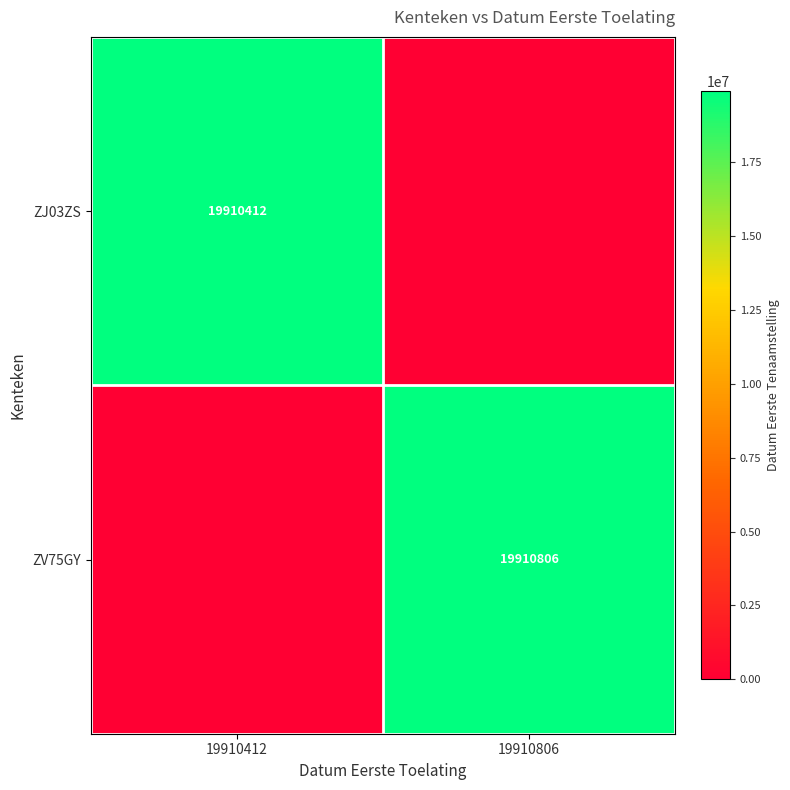

At which category is the sum across all series the highest?

19910806